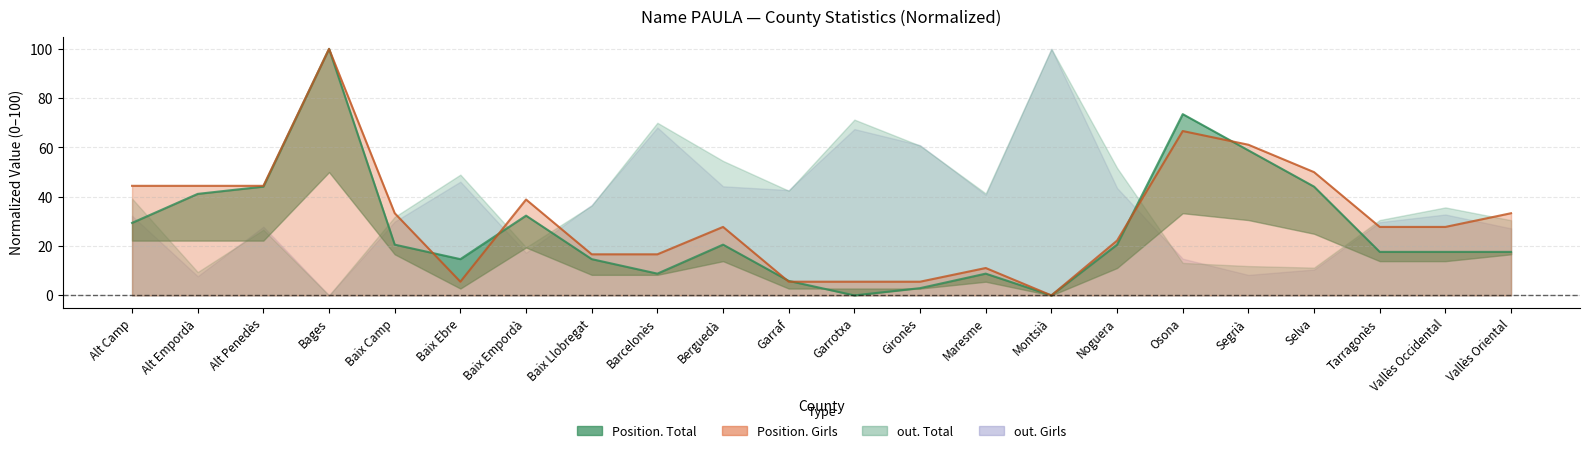

What is the sum of the Position. Total values at Tarragonès and Garrotxa?

17.6